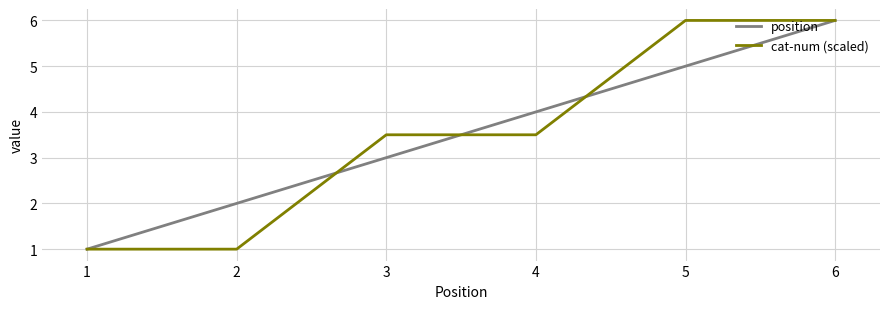

What is the total value across all series at 5?

11.0